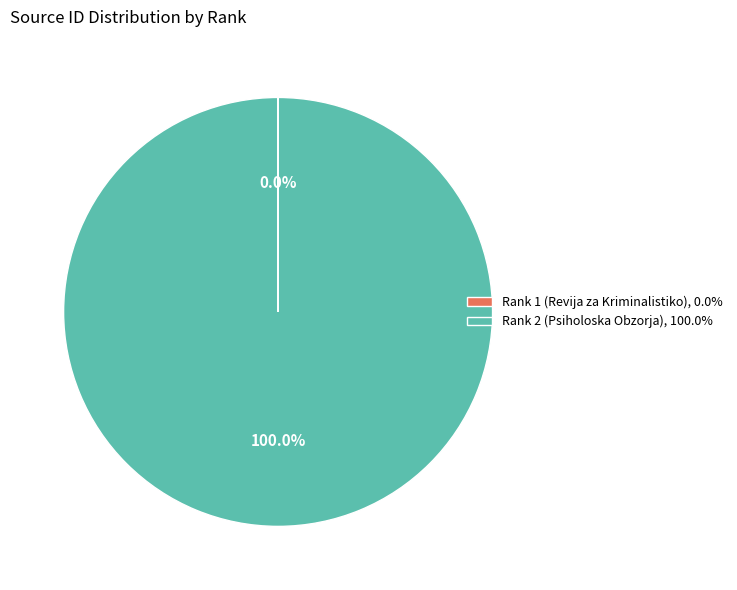

Does any single category account for the majority?

Yes